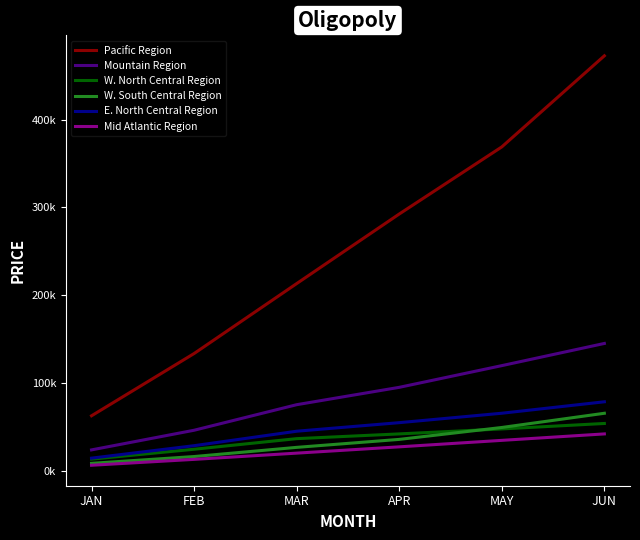

Is this an area chart (filled region under the line)?

No